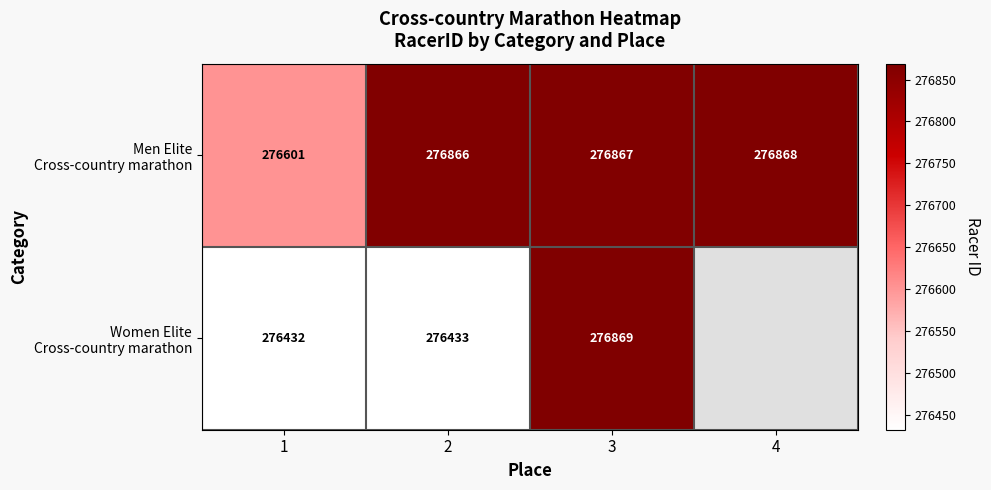

What is the total value across all series at 1?

553033